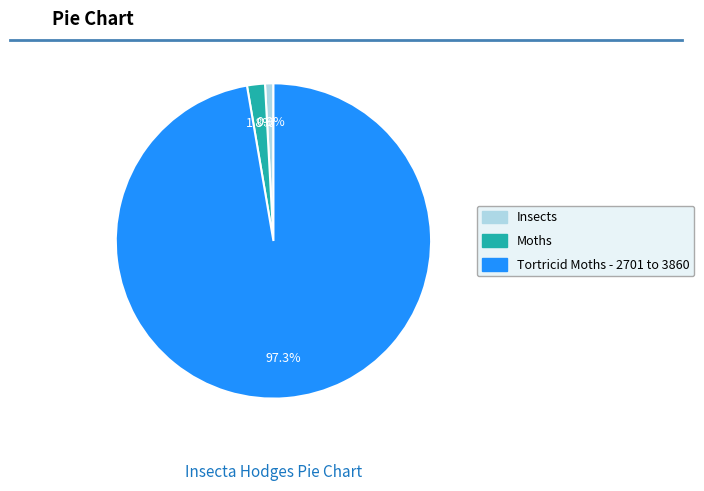

To the nearest percent, what is the combined percentage of Insects and Tortricid Moths - 2701 to 3860?

98%